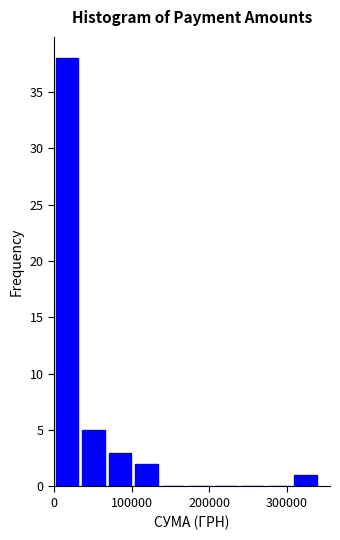

Read against the x-axis, roughly where is the centre of the tallest bar?

20000